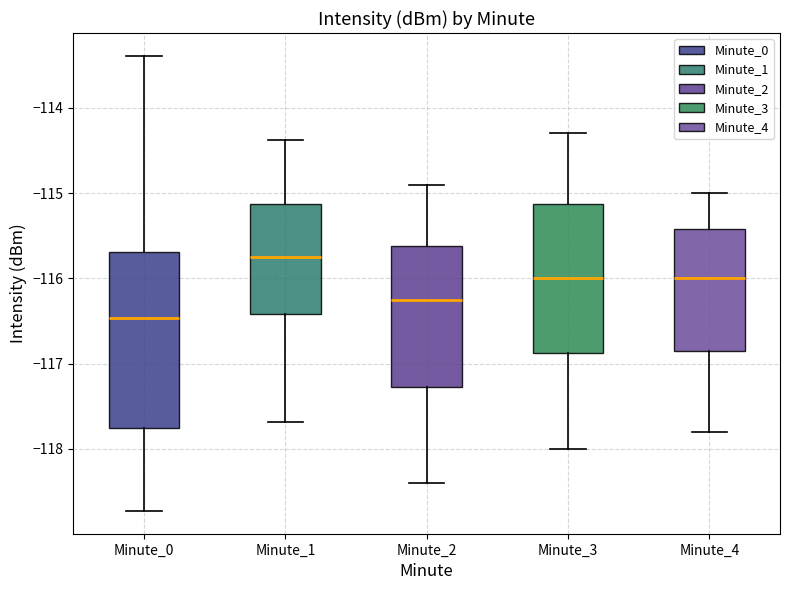

Comparing the boxes themselves (not the whiskers), which one is the tallest?

Minute_0